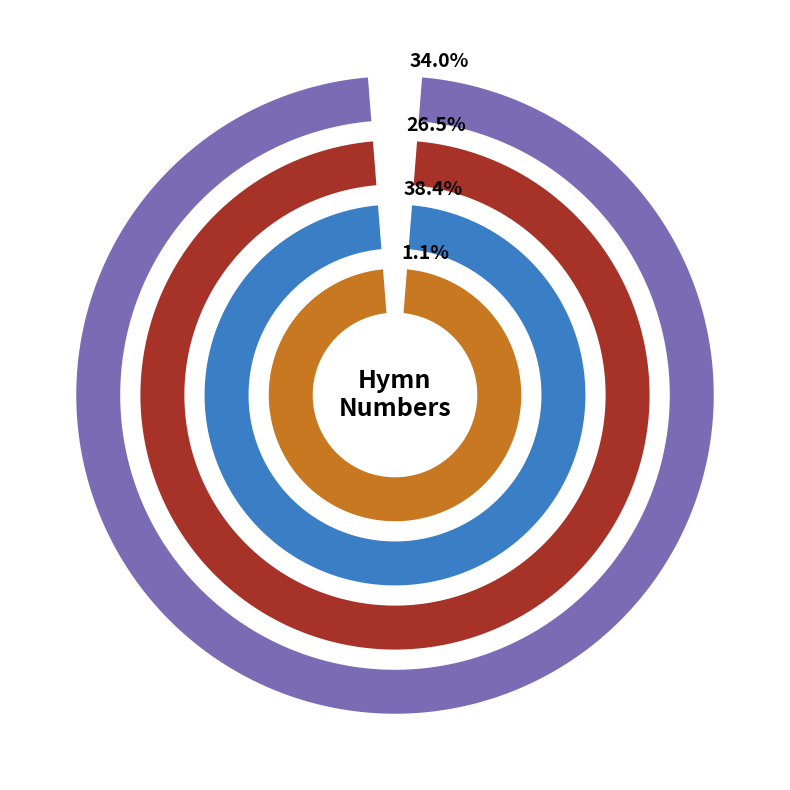

How many segments does this pie chart have?

4